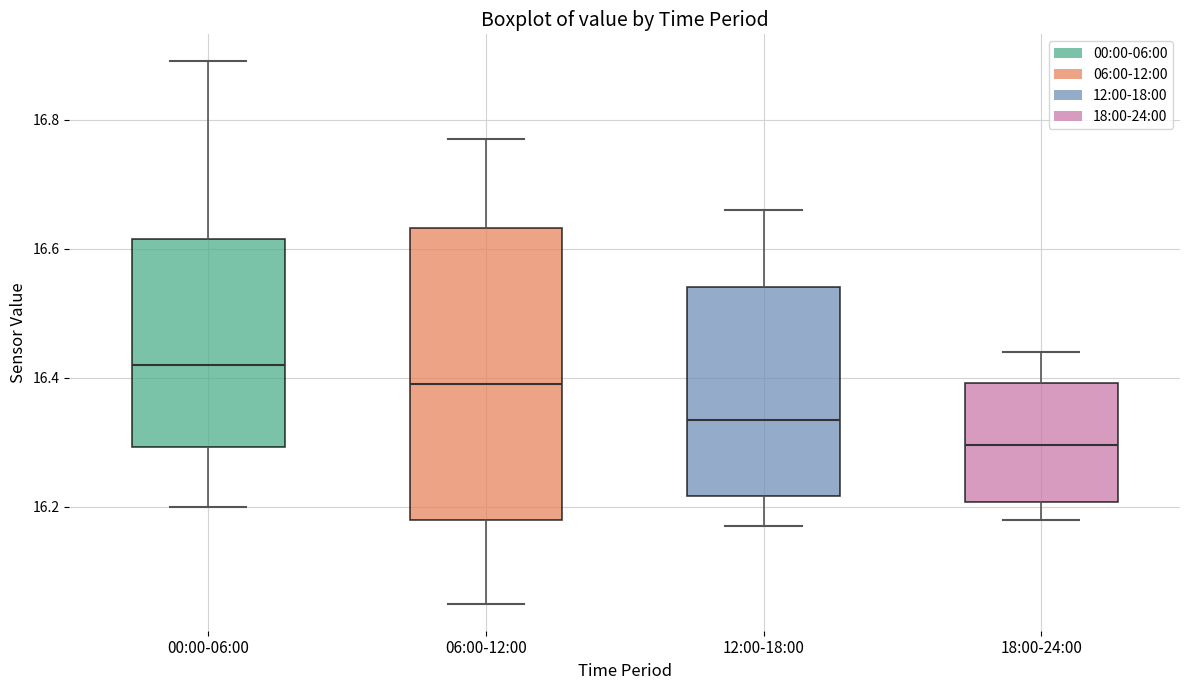

Which box is the tallest, from its lower edge to its upper edge?

06:00-12:00